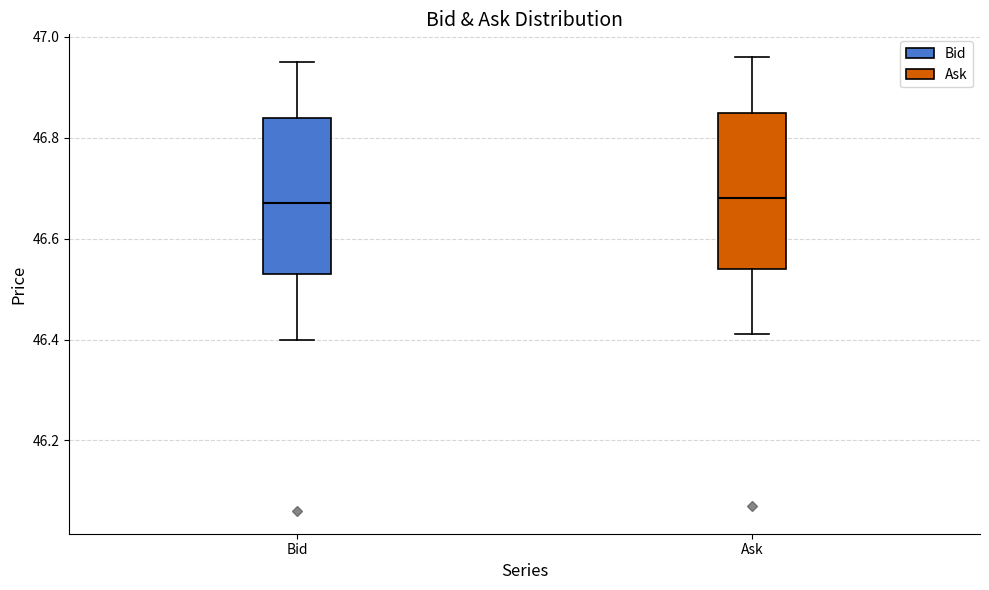

Reading left to right, read every box against the y-axis: the position of its median line, the range the box covers, and the ends of its whiskers. The values are not printed on the chart, so give them approximately, as read against the axis.

Bid: median 46.68, box 46.54 to 46.84, whiskers 46.40 to 46.96
Ask: median 46.68, box 46.54 to 46.86, whiskers 46.42 to 46.96